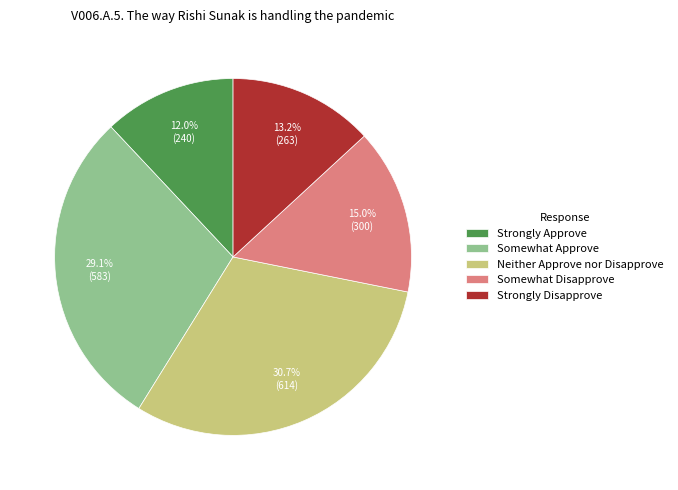

Approximately how many times larger is the value at Strongly Approve compared to Strongly Disapprove?

0.9